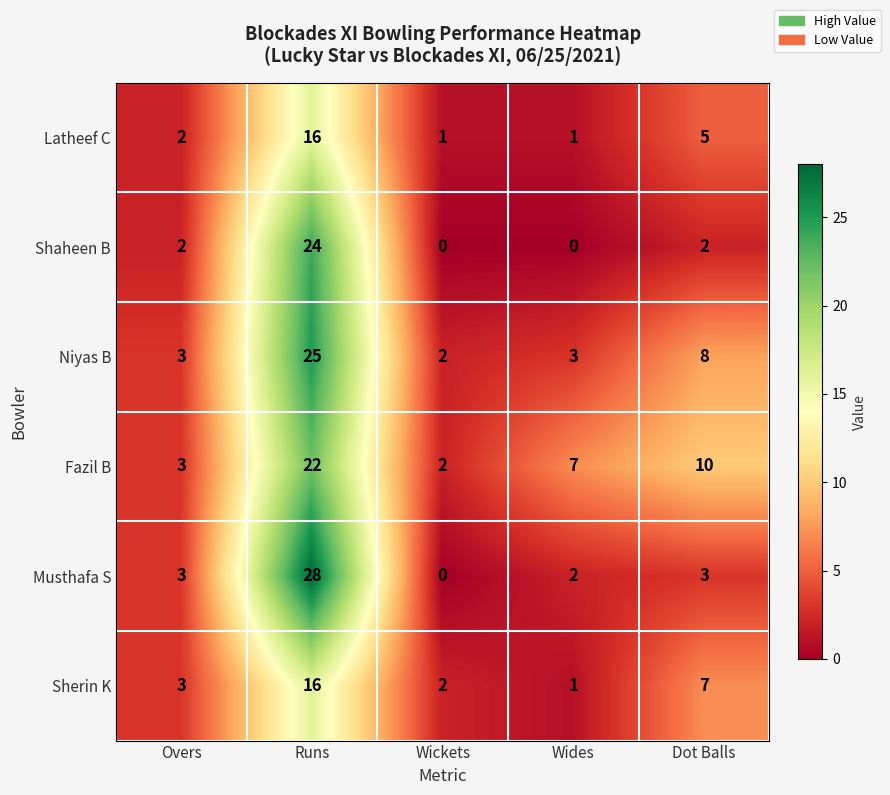

At which category is the sum across all series the highest?

Runs